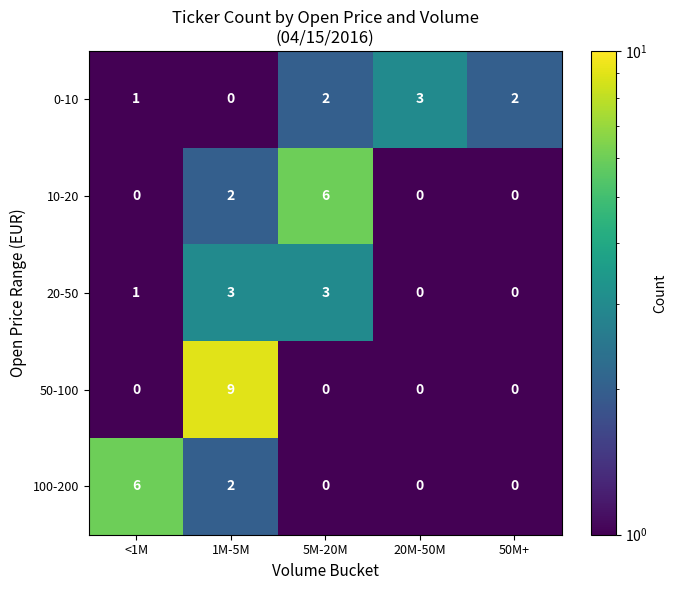

Which series has the largest total across all categories?

50-100